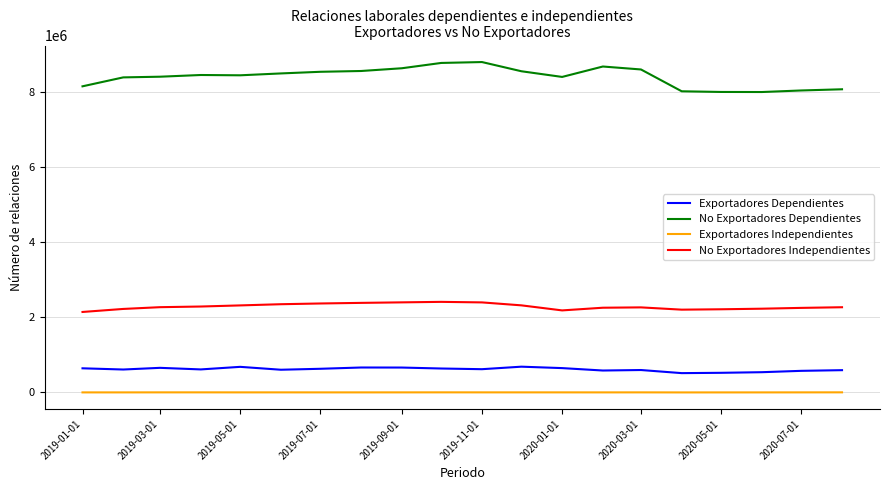

Which series has the largest total across all categories?

No Exportadores Dependientes